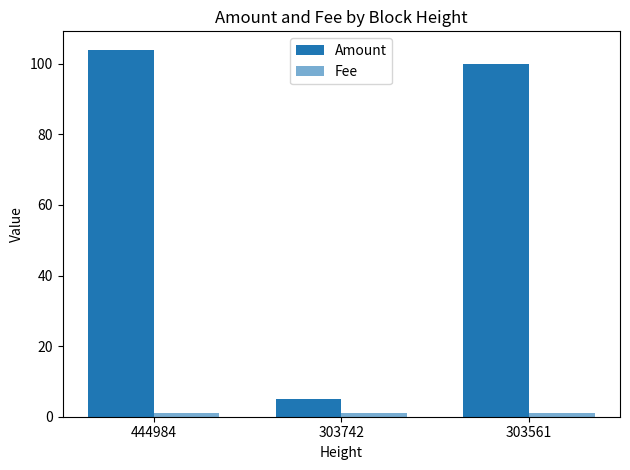

How many bars are there in total?

6